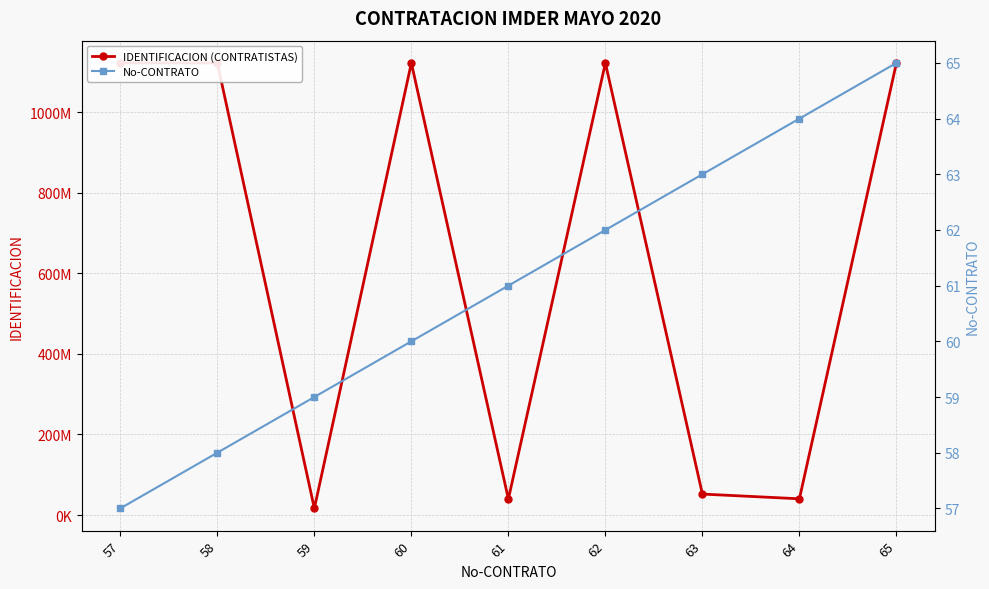

How many values in the IDENTIFICACION (CONTRATISTAS) series are below 1121827964?

4